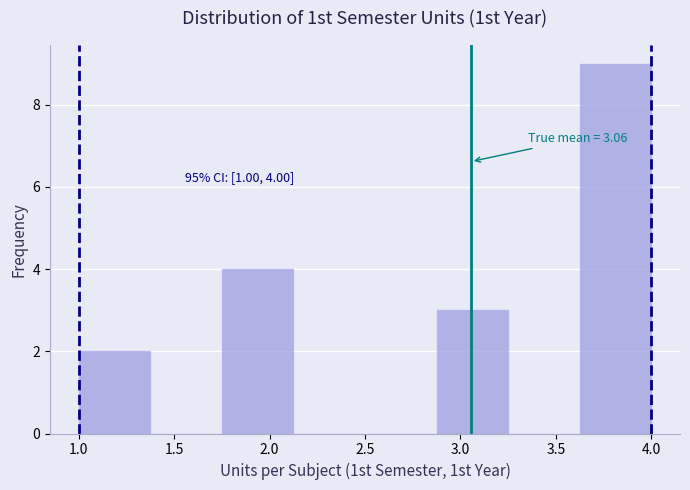

Which range on the x-axis has the tallest bar?

3.625 to 4.000